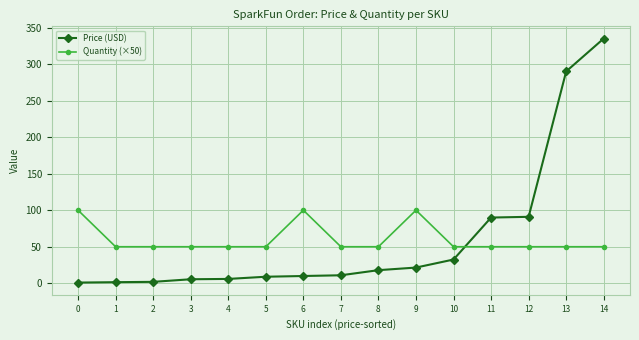

What is the sum of the Quantity (×50) values at 13 and 9?

150.0